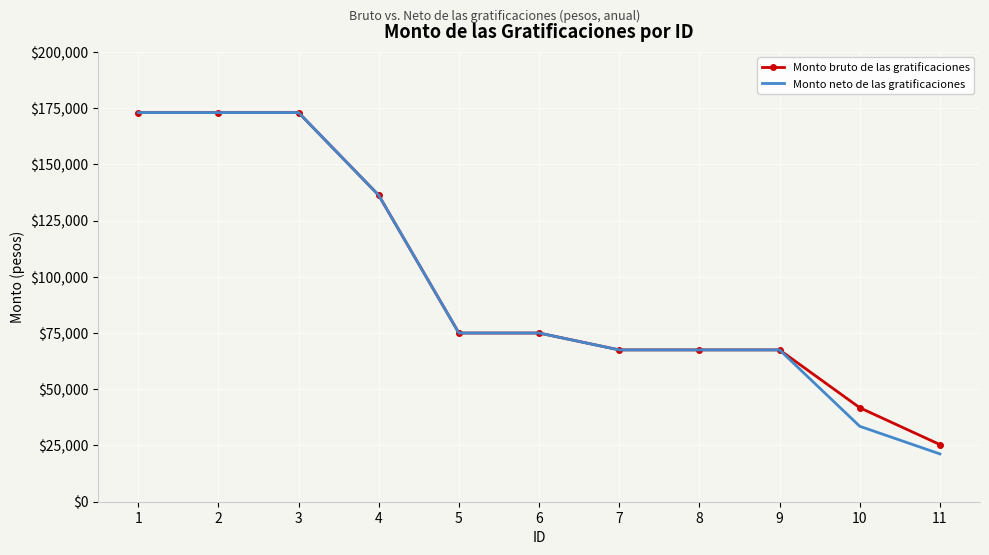

Which series has the largest range (max minus min)?

Monto neto de las gratificaciones